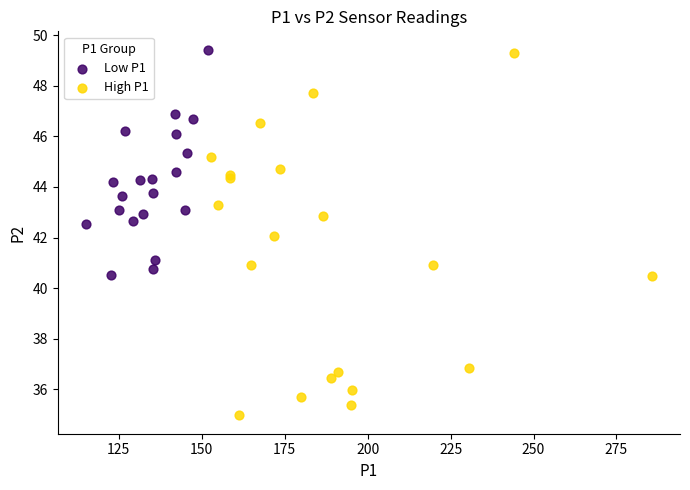

Which series has the widest spread of Y values?

High P1